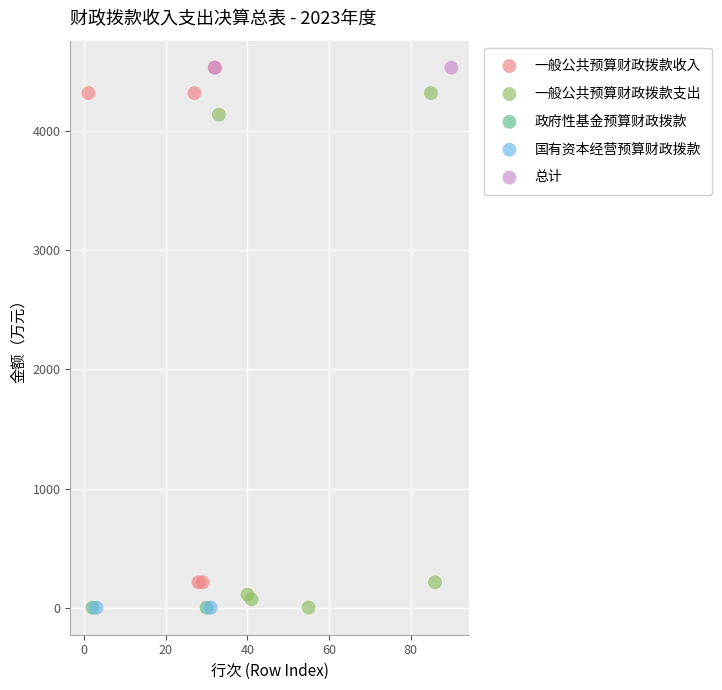

What are all the series names shown in the legend?

一般公共预算财政拨款收入, 一般公共预算财政拨款支出, 政府性基金预算财政拨款, 国有资本经营预算财政拨款, 总计